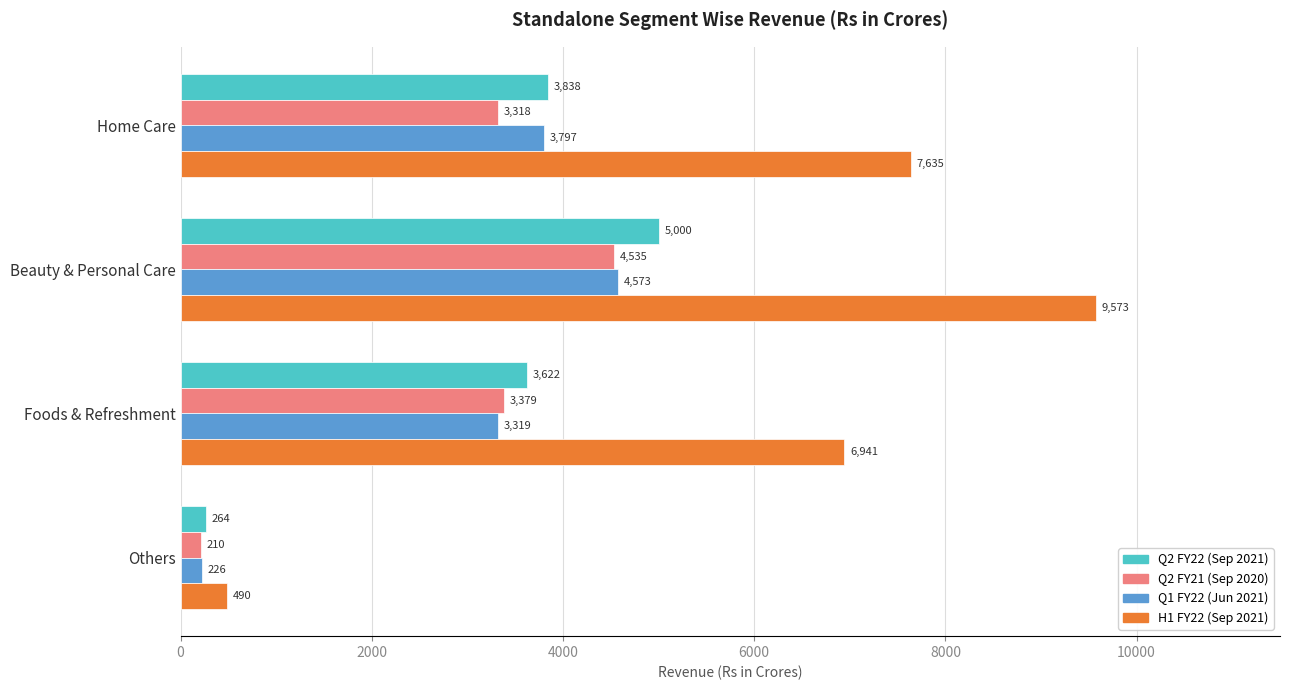

At how many categories does at least one series exceed 1850?

3